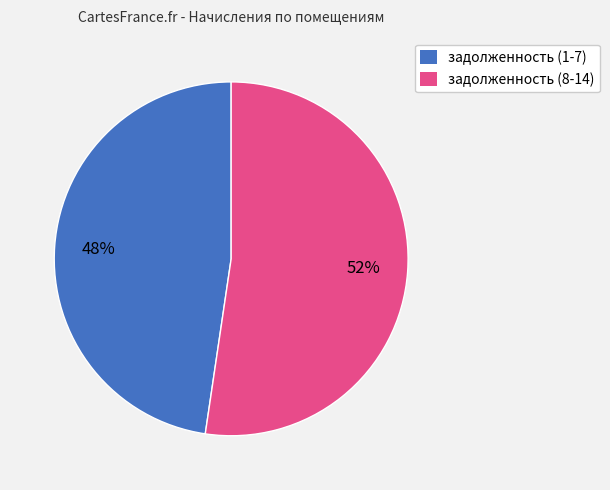

To the nearest percent, what is the average slice percentage?

50%